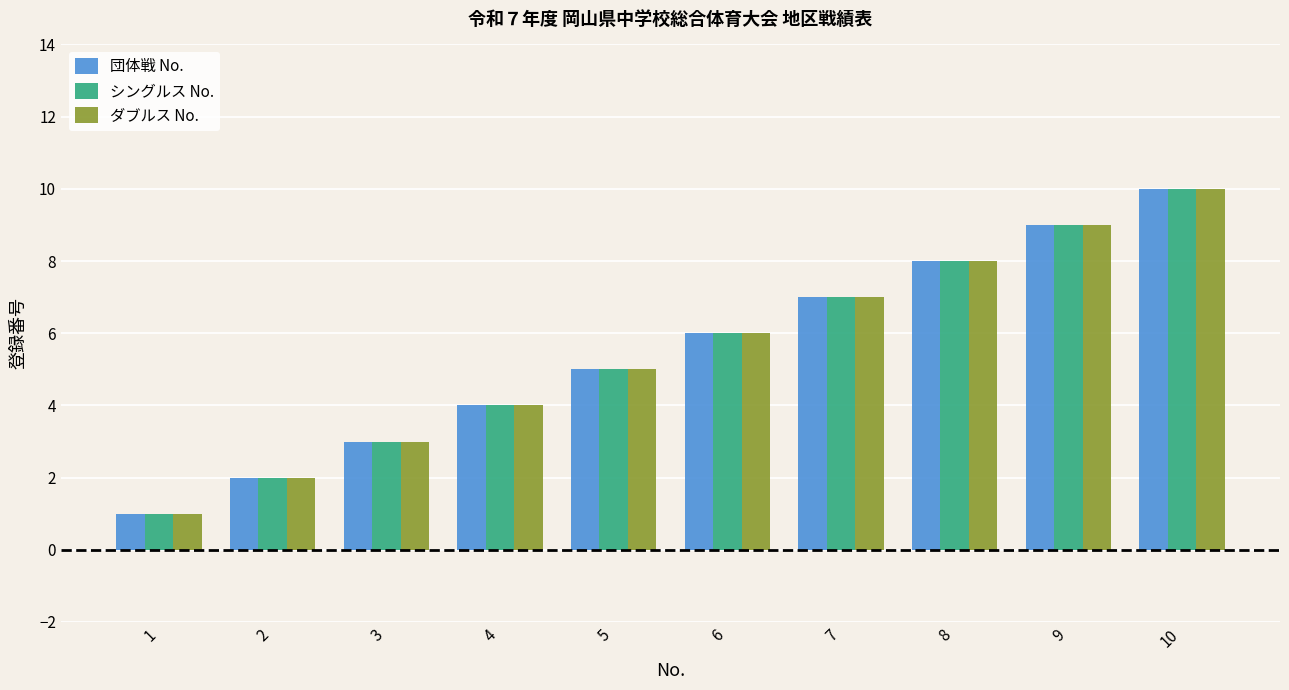

How many ダブルス No. values are between 3 and 8?

6